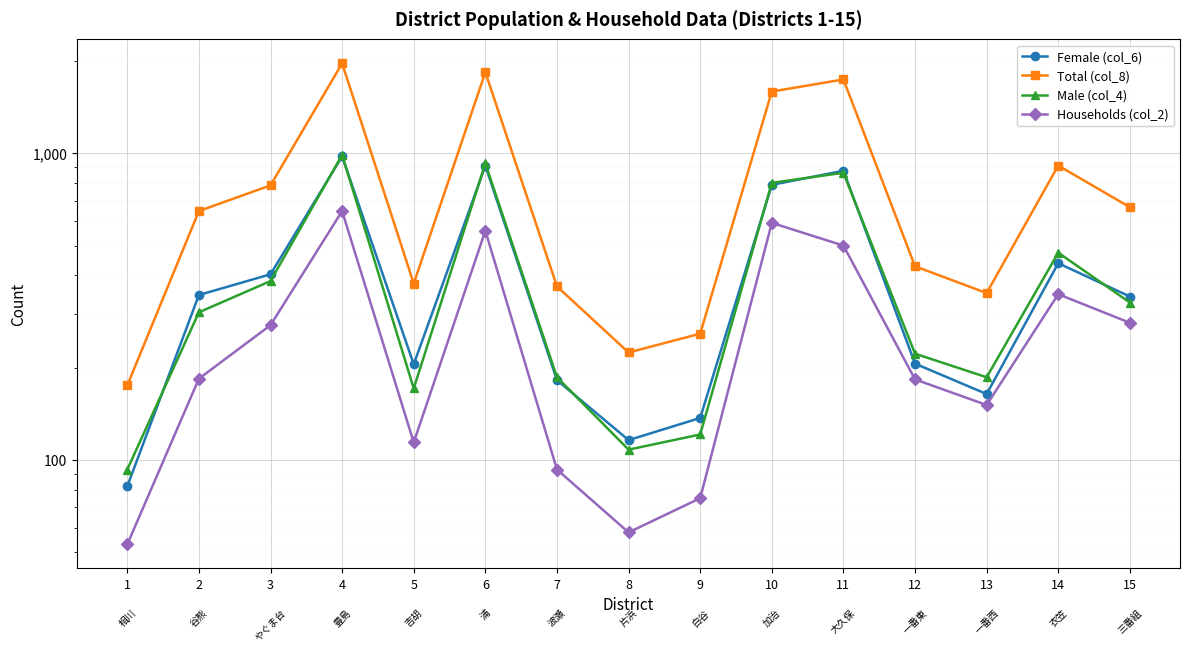

What is the value of the Households (col_2) point at the 2nd from the left?

184